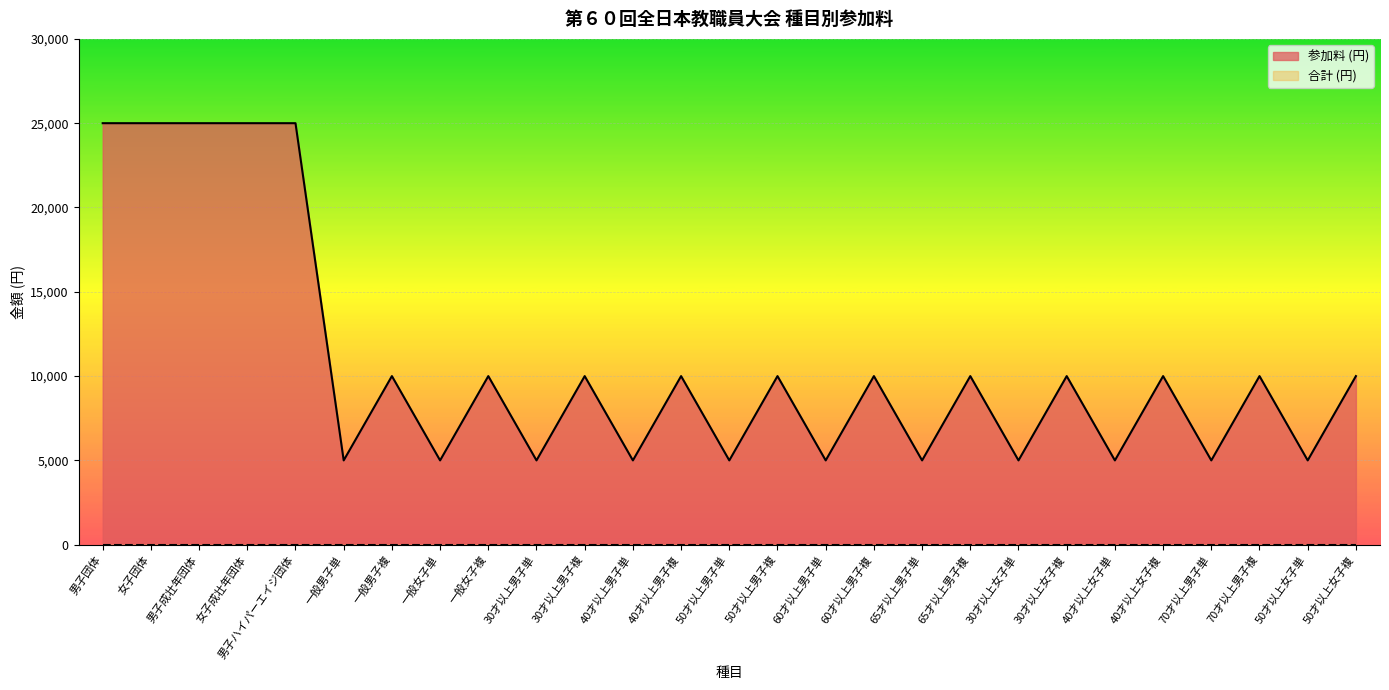

Read the value at 40才以上女子複, to the nearest 100.

10000